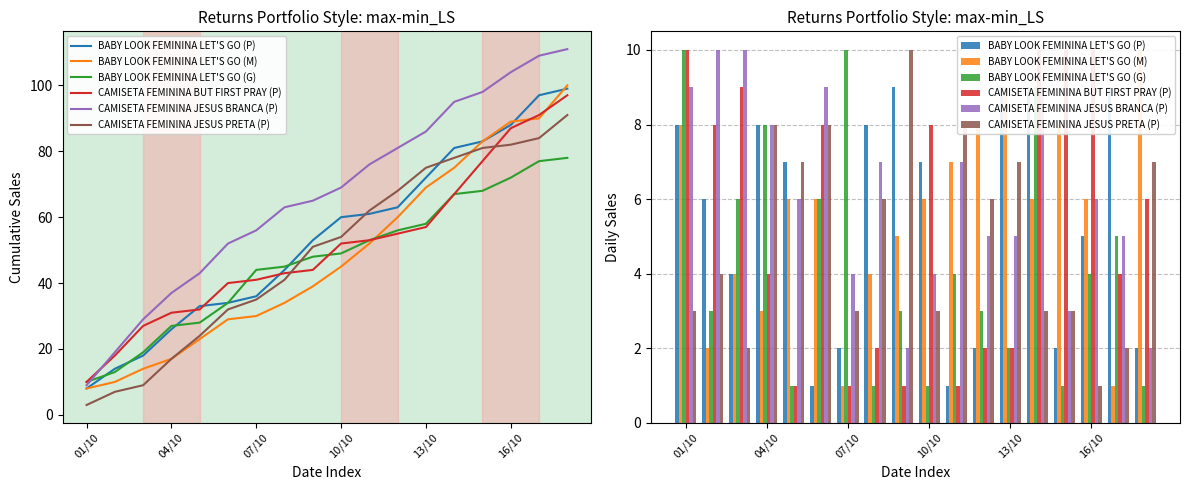

How many distinct data groups are displayed?

6